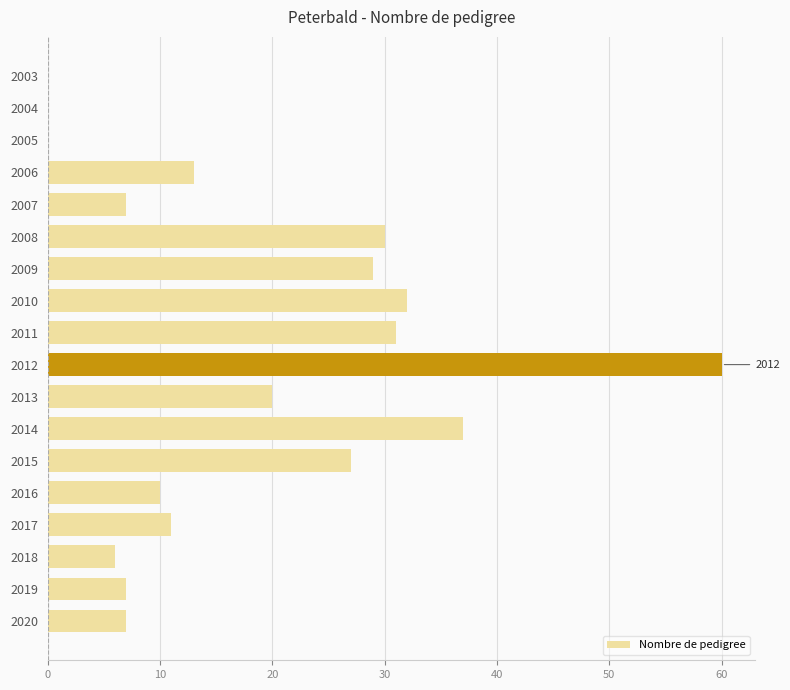

The chart shows a value of 18 at 2017. True or false?

False